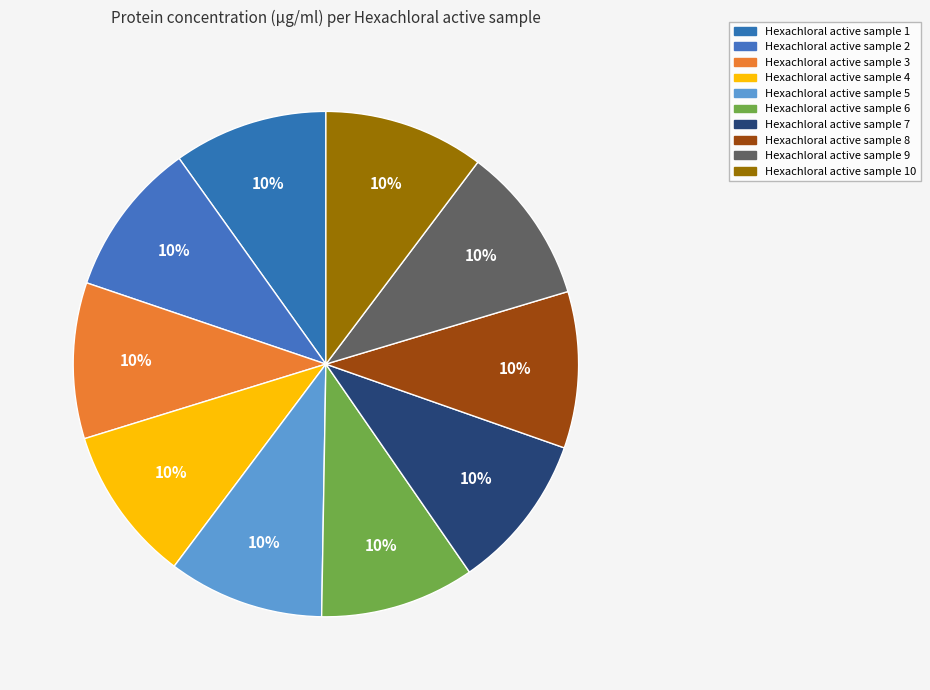

What is the change in value from Hexachloral active sample 8 to Hexachloral active sample 10?

+1.6